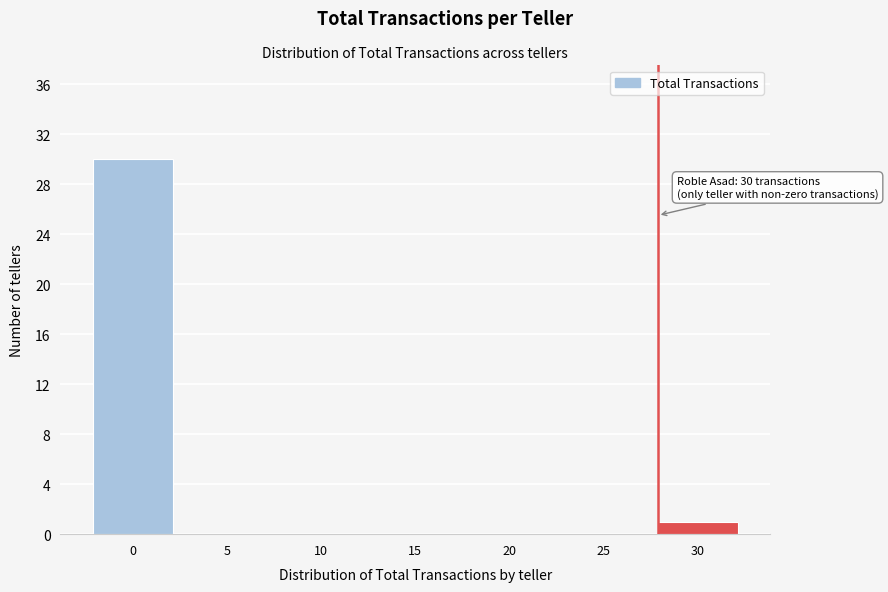

Reading left to right, transcribe all the data shown in this chart.

0=30	5=0	10=0	15=0	20=0	25=0	30=1